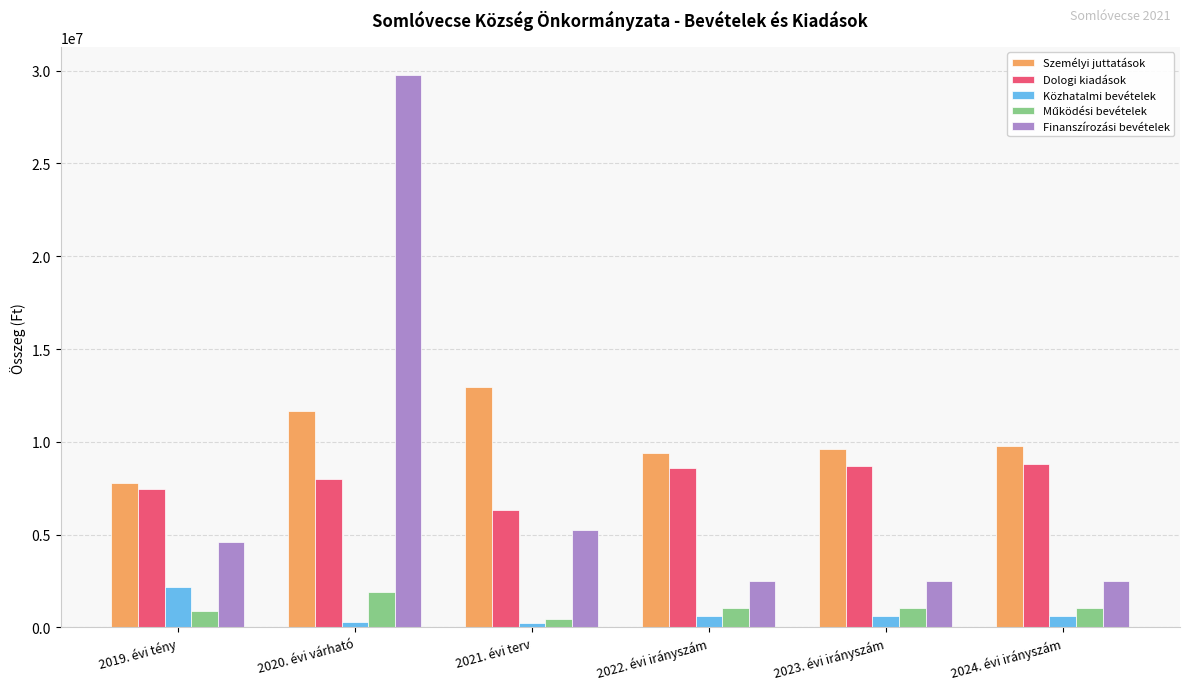

At which category does the chart reach its peak across all series?

2020. évi várható